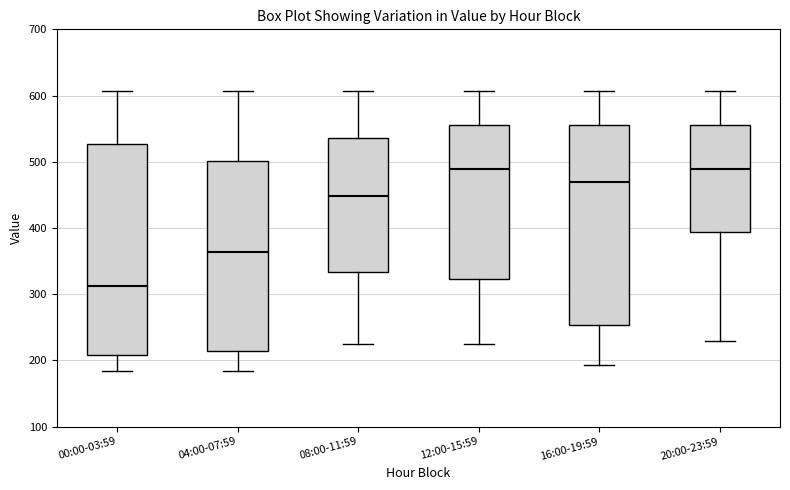

Comparing the boxes themselves (not the whiskers), which one is the tallest?

00:00-03:59